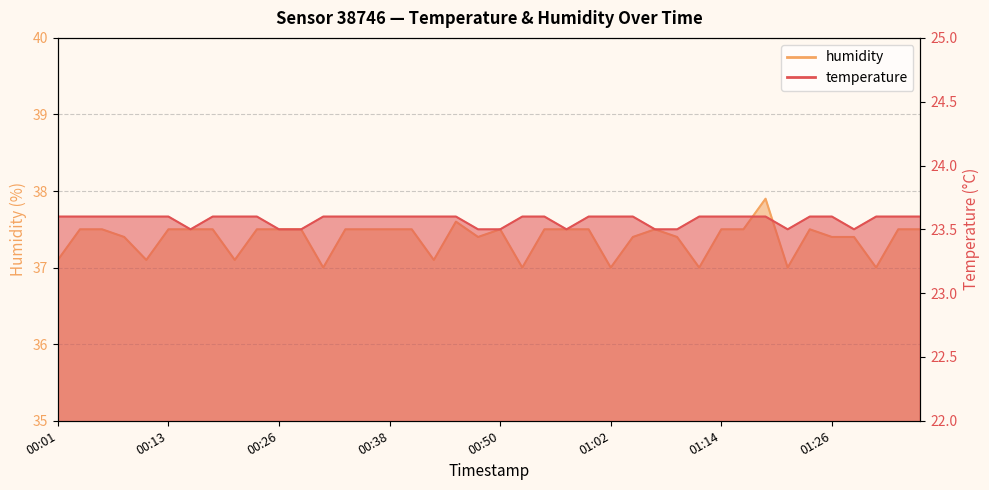

True or false: humidity has a value of 61.3 at 00:52.

False